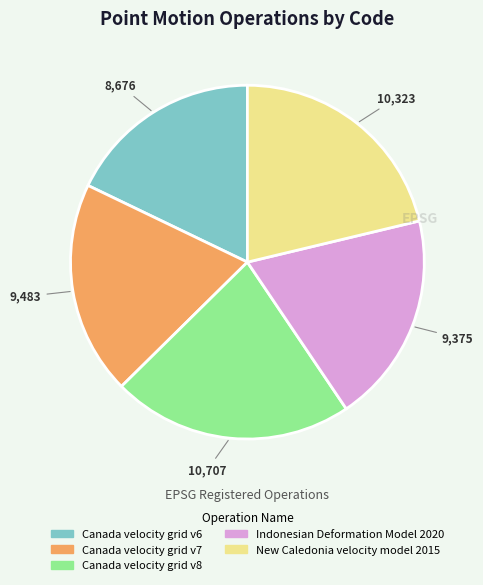

The Canada velocity grid v7 slice represents 20% of the pie. True or false?

True